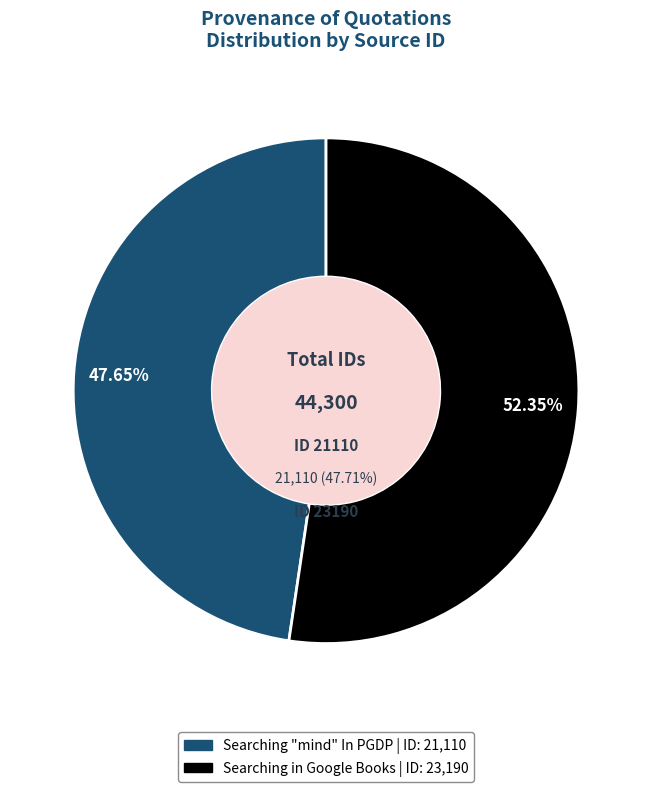

Is Searching "mind" In PGDP the majority of the pie?

No